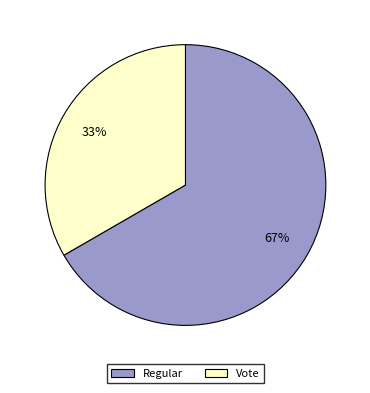

Rank the categories by value from highest to lowest.

Regular, Vote